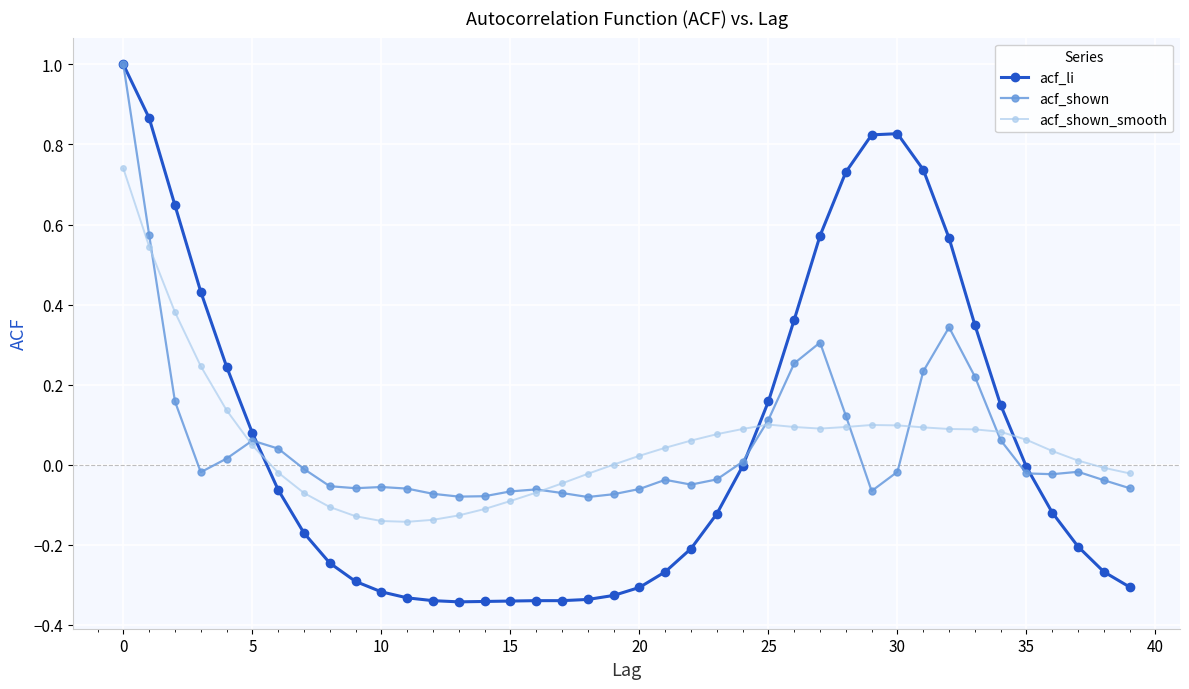

What is the difference between the maximum and minimum values in the acf_shown series?

1.1